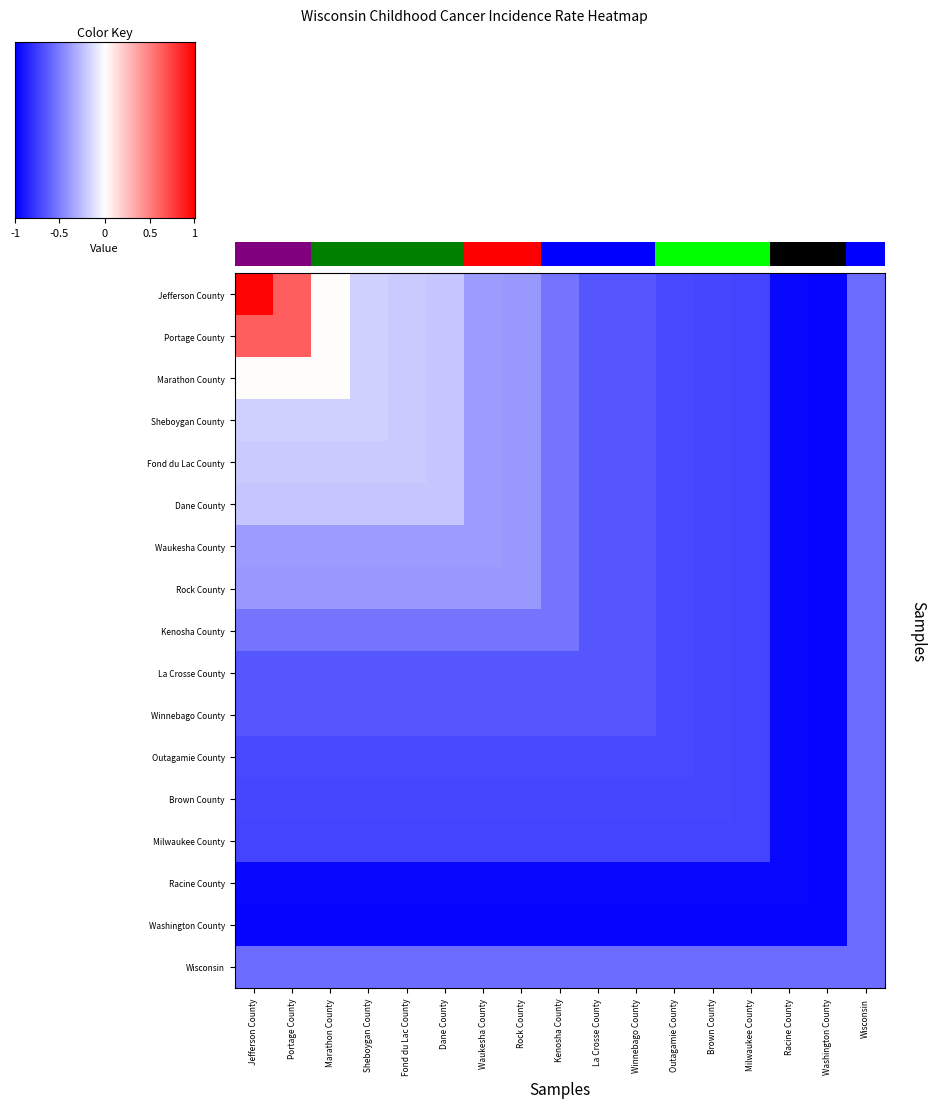

Count the number of data series in this chart.

17